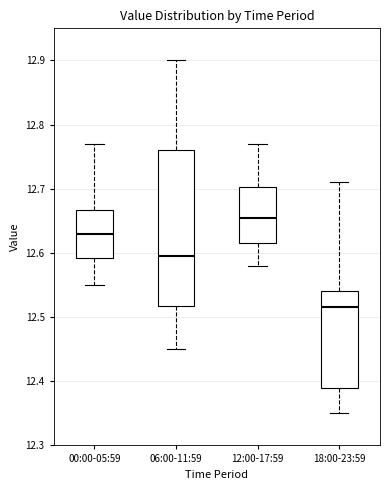

Which box's median line is the lowest?

18:00-23:59